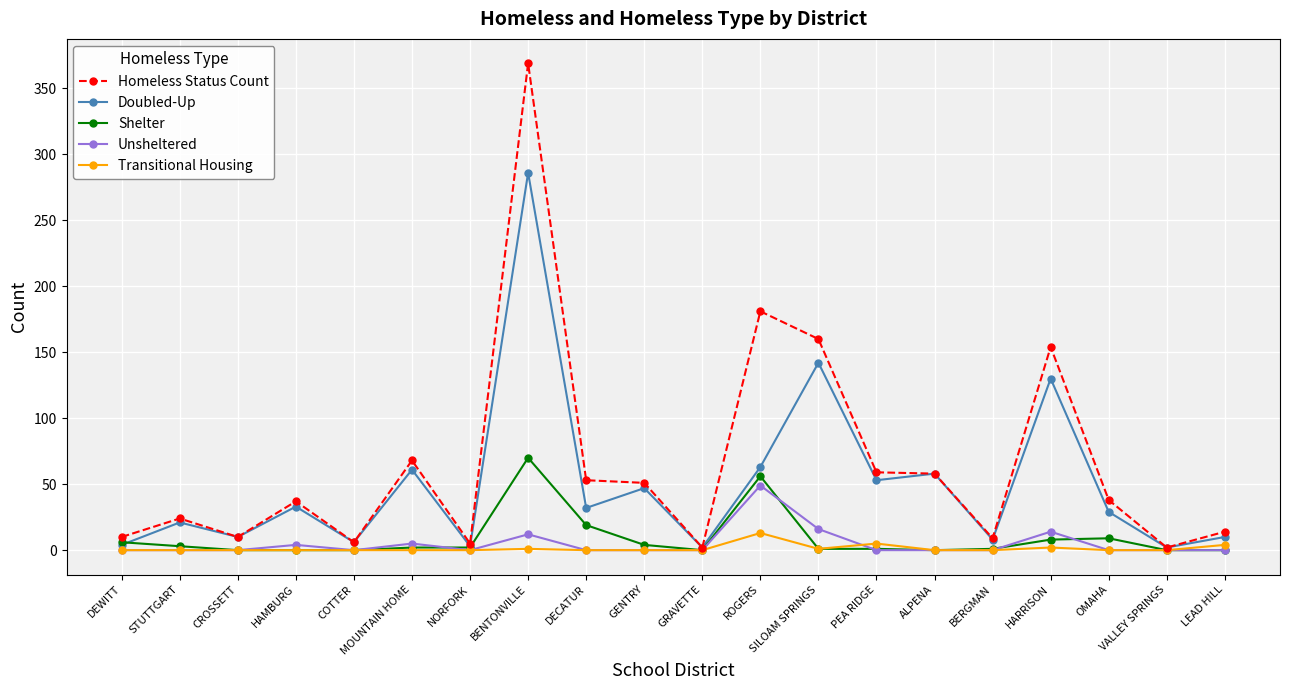

At which category is the sum across all series the highest?

BENTONVILLE